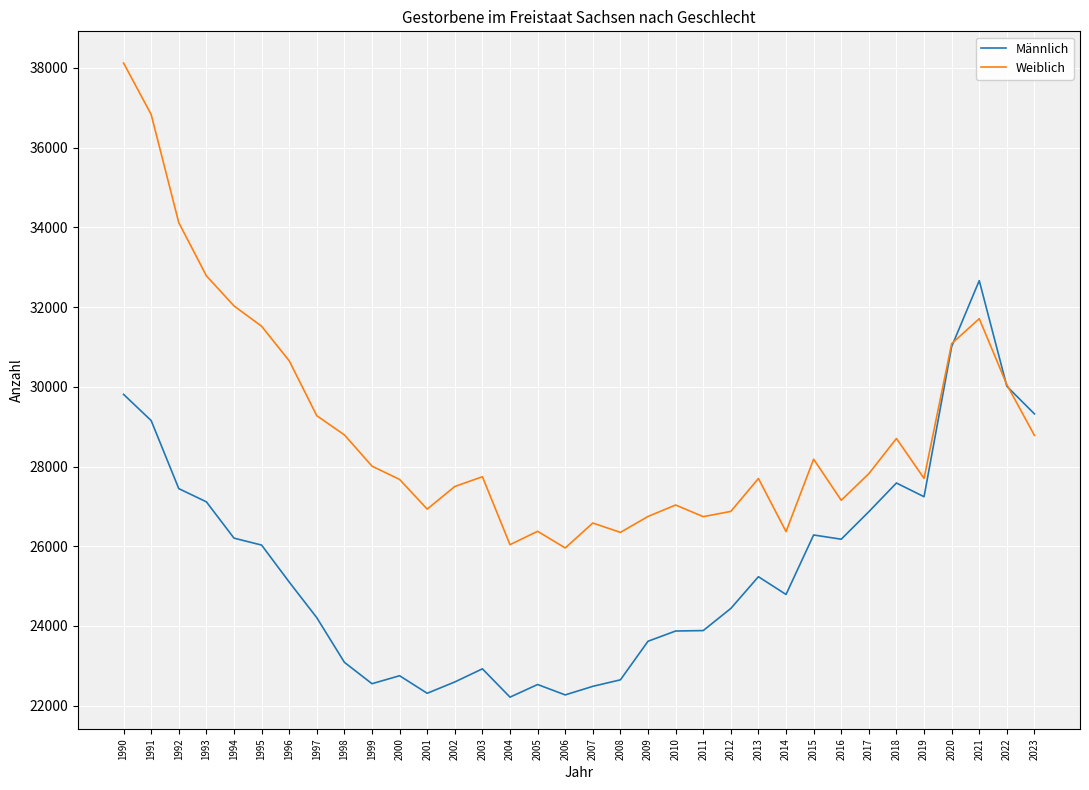

What are all the series names shown in the legend?

Männlich, Weiblich